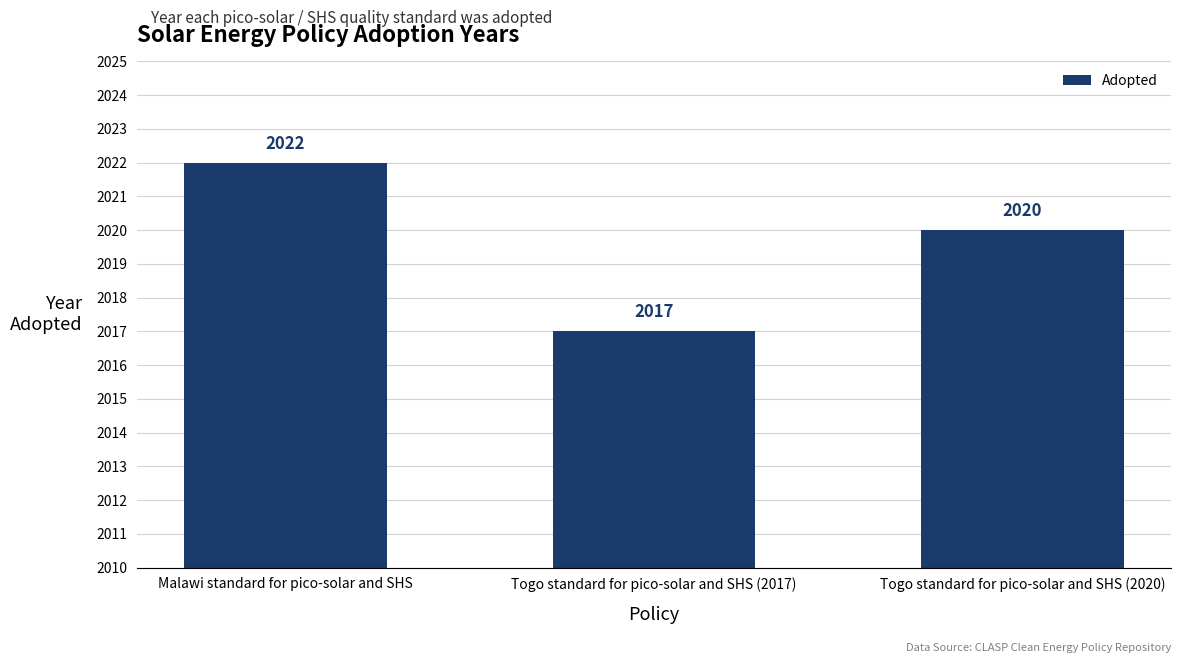

What is the minimum value shown in the chart?

2017